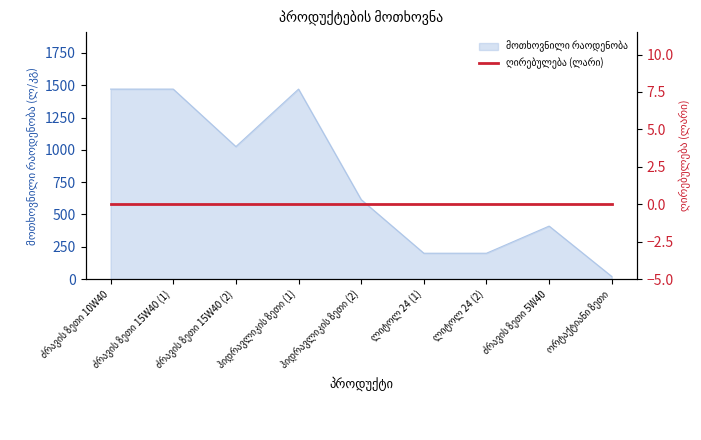

What is the sum of all values?

6880